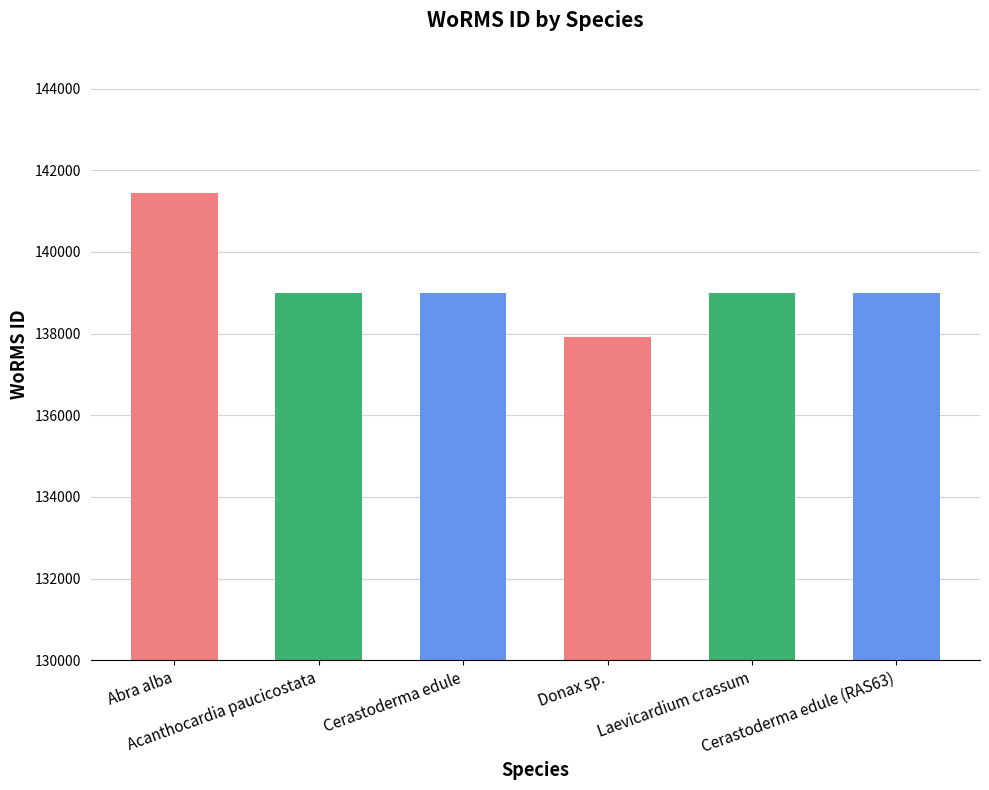

The chart shows a value of 56948 at Abra alba. True or false?

False